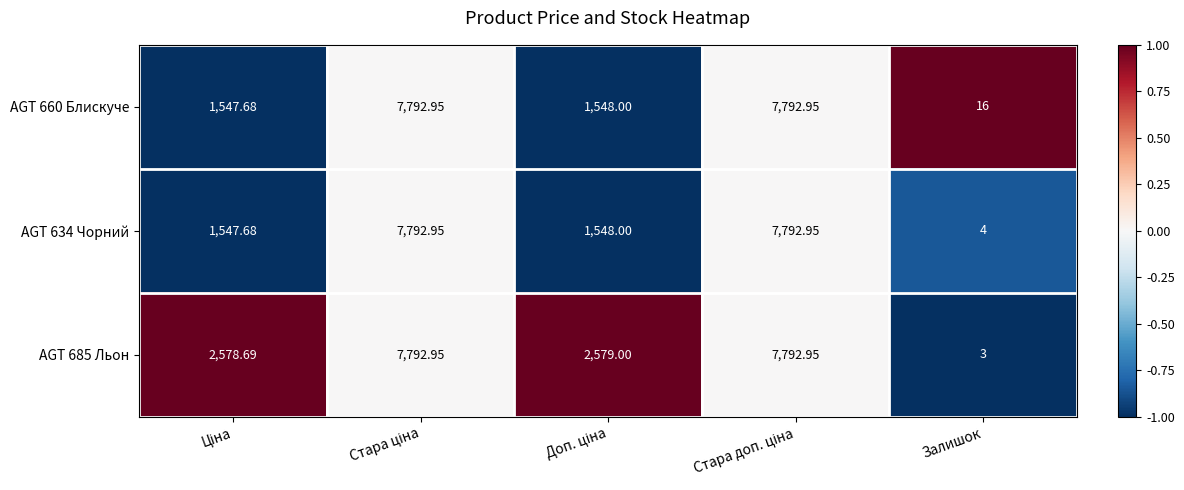

At which label does AGT 634 Чорний reach its minimum?

Залишок